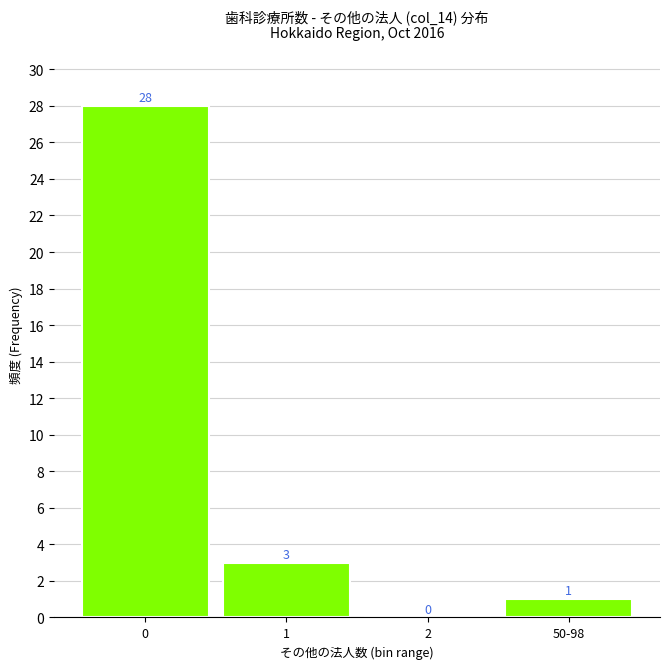

Reading left to right, list all the values displayed in this chart.

0=28	1=3	2=0	50-98=1